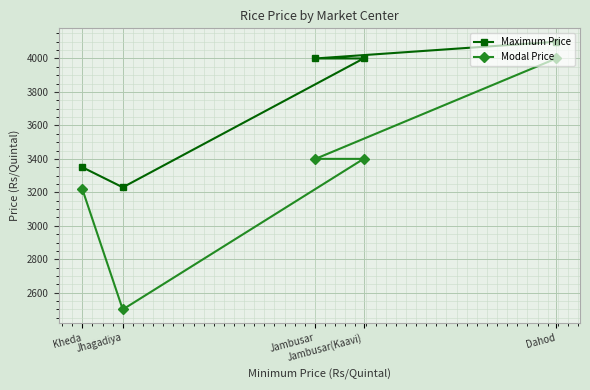

How many values in the Modal Price series exceed 3400?

1